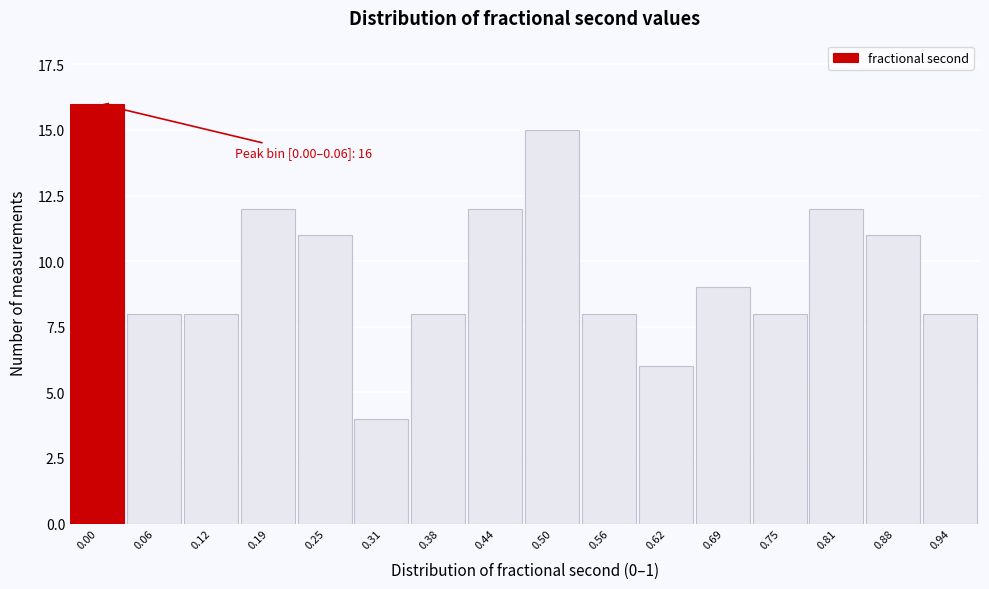

Reading left to right, extract all data points from this chart.

16	8	8	12	11	4	8	12	15	8	6	9	8	12	11	8